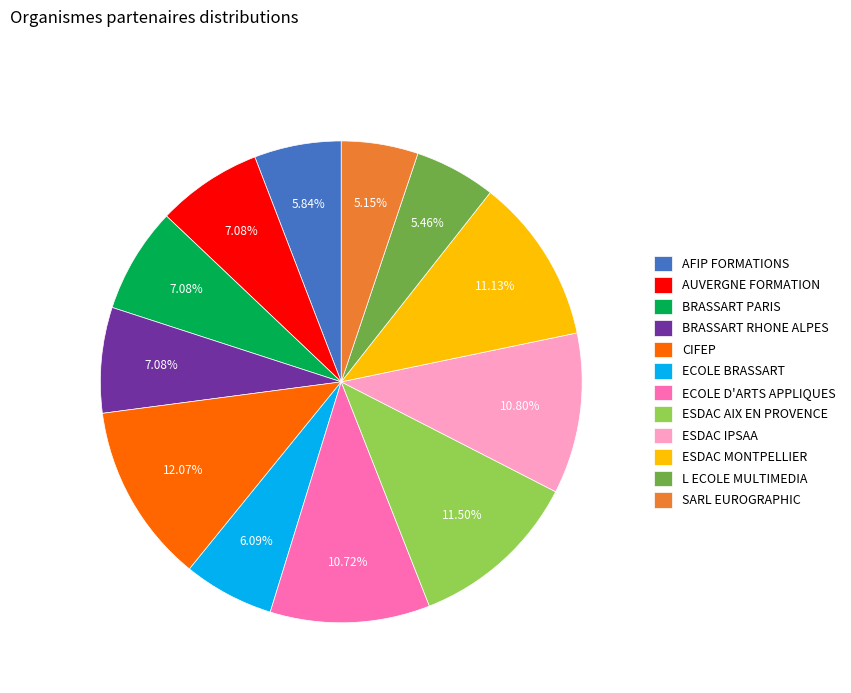

To the nearest percent, what is the difference between the largest and smallest slice percentages?

7%